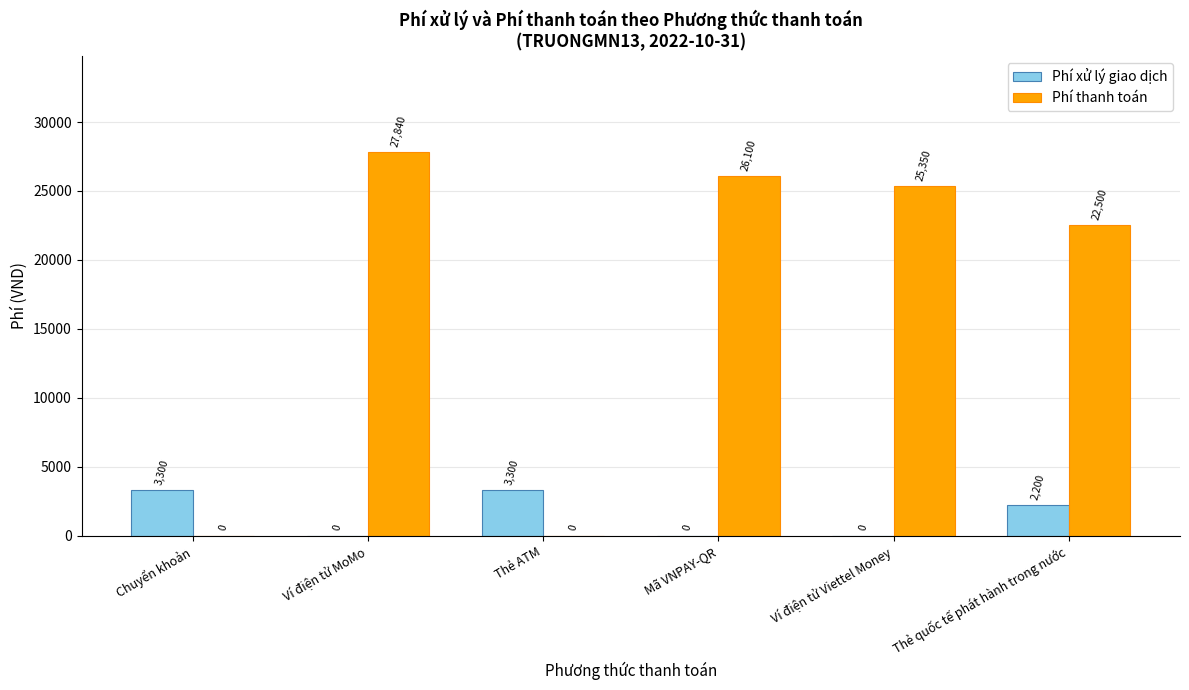

What is the sum of the Phí xử lý giao dịch values at Thẻ quốc tế phát hành trong nước and Ví điện tử Viettel Money?

2200